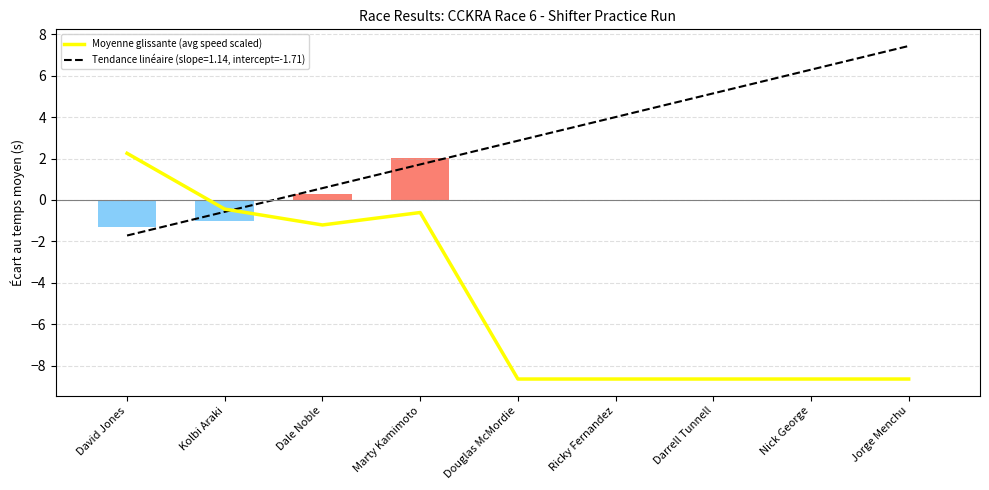

Reading left to right, what are all the values shown in this chart?

David Jones=2.3	Kolbi Araki=-0.4	Dale Noble=-1.2	Marty Kamimoto=-0.6	Douglas McMordie=-8.6	Ricky Fernandez=-8.6	Darrell Tunnell=-8.6	Nick George=-8.6	Jorge Menchu=-8.6